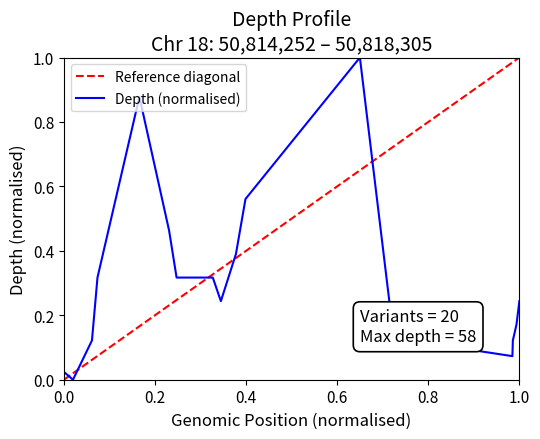

What is the maximum value for Depth (normalised)?

1.0